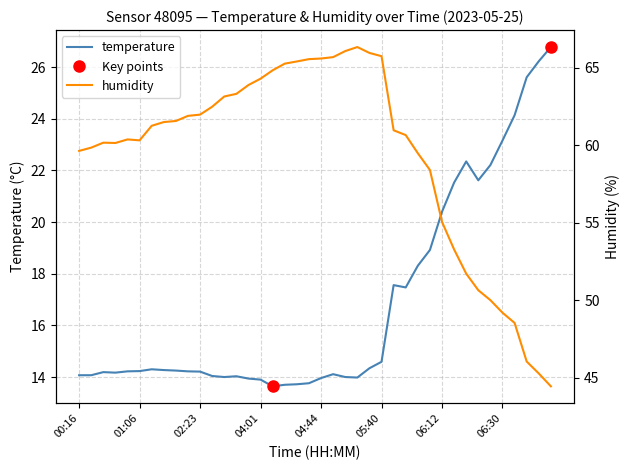

Which series changed the most between 29 and 39?

humidity